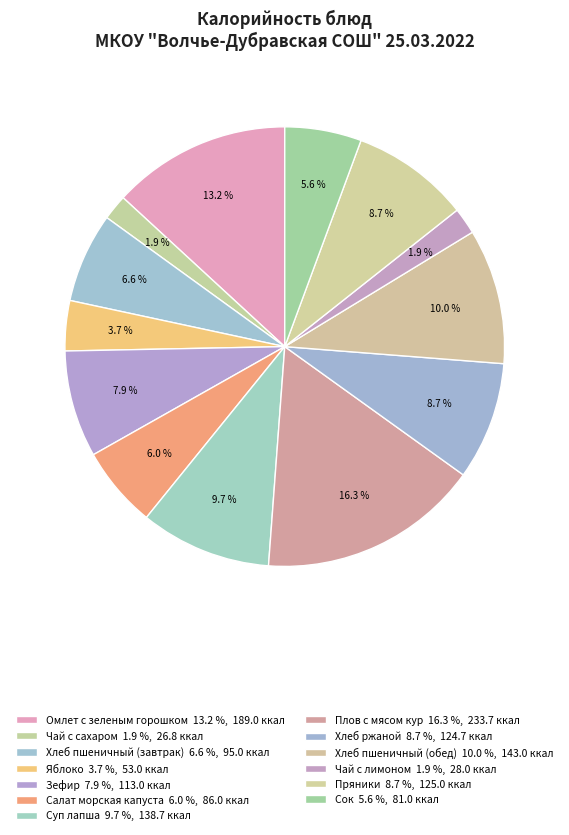

To the nearest percent, what is the combined percentage of Пряники and Салат морская капуста?

15%